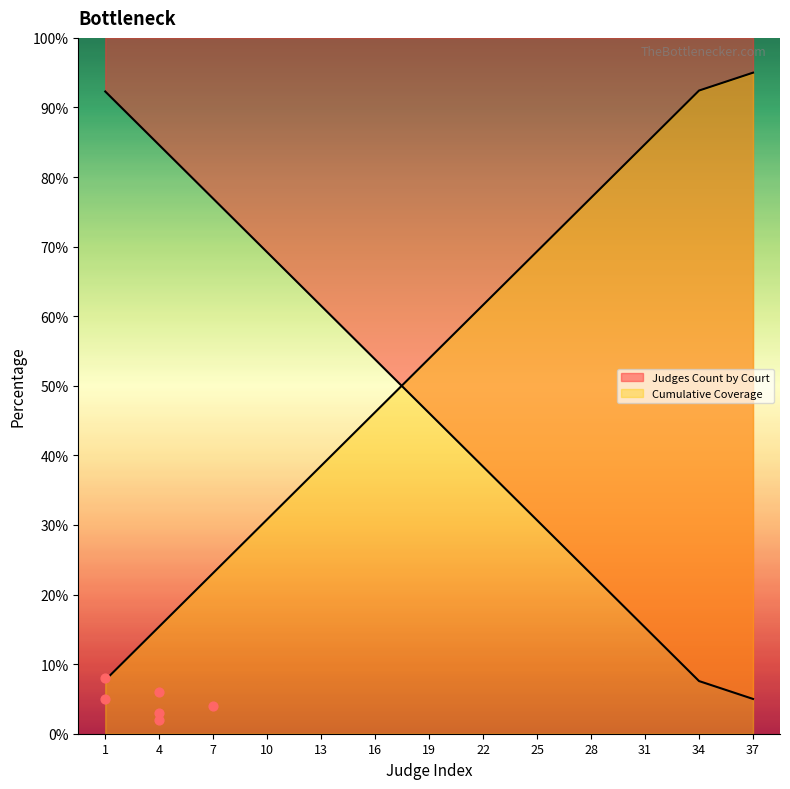

What is the change in value from 13 to 16?

-7.7